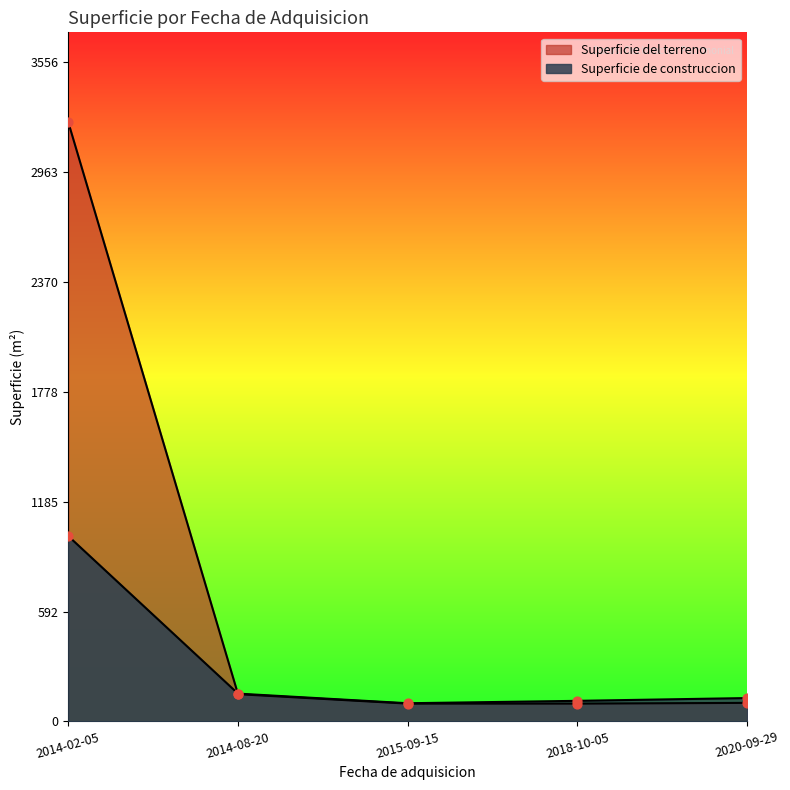

Is the value of Superficie de construccion at 2015-09-15 greater than the value of Superficie del terreno at 2014-02-05?

No